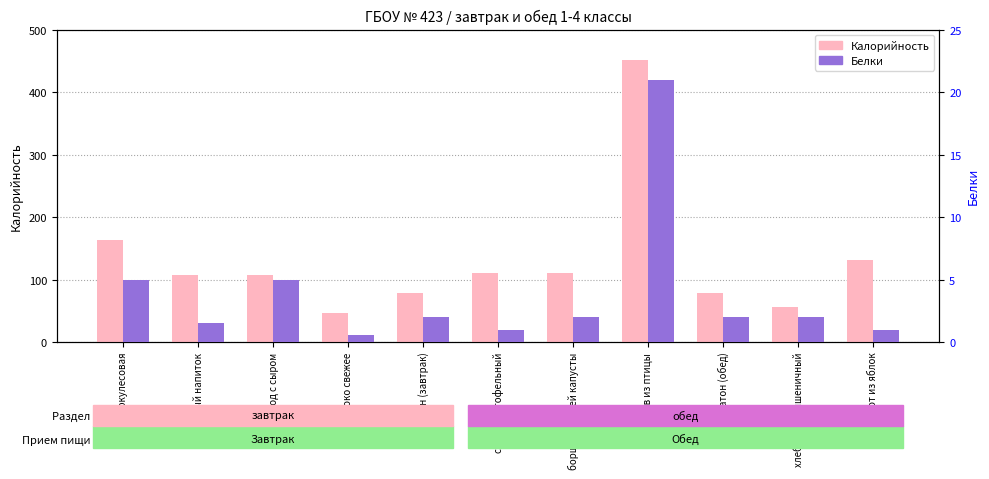

At which label does Калорийность first exceed 107?

каша геркулесовая